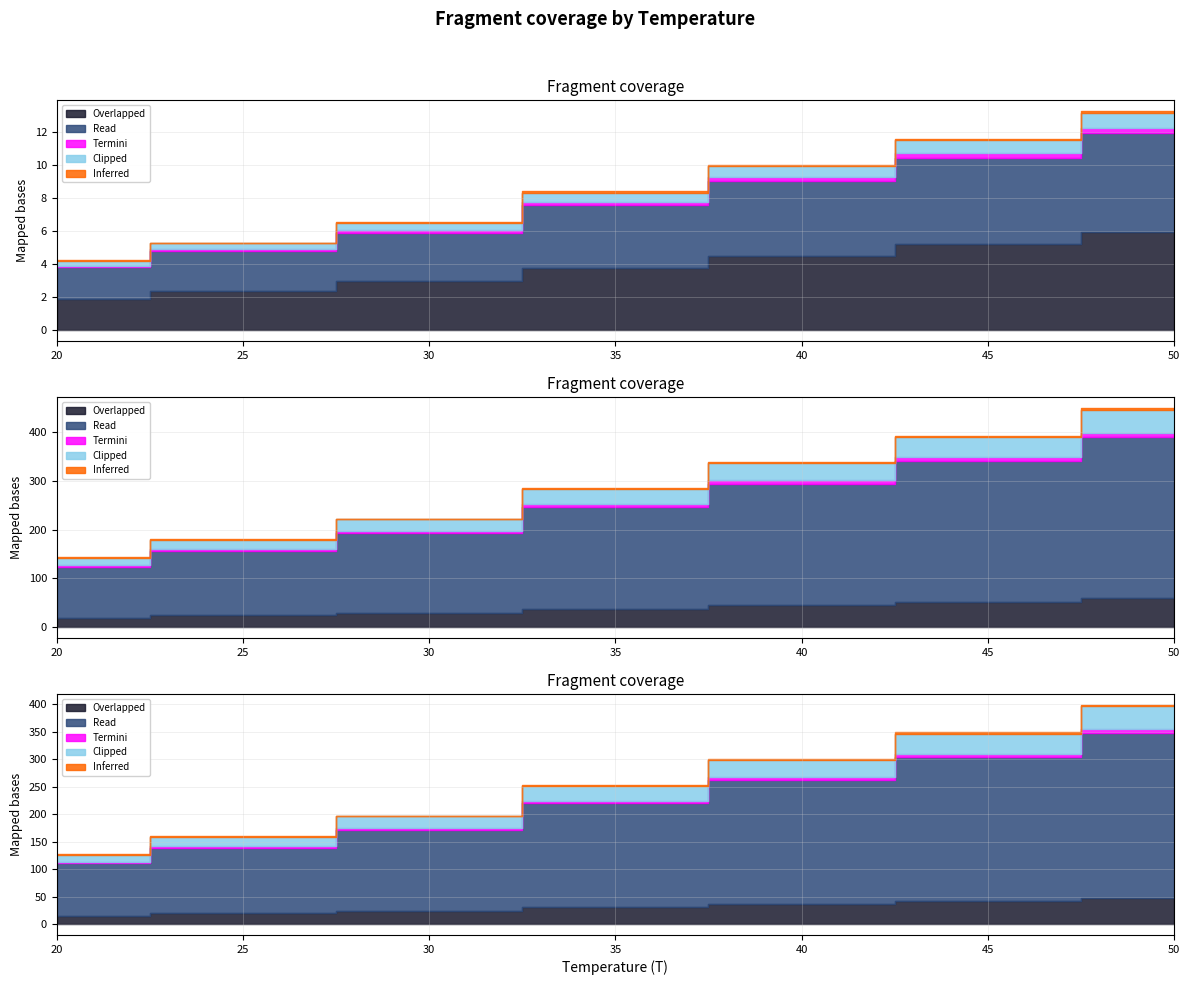

How many lines are shown in the chart?

3